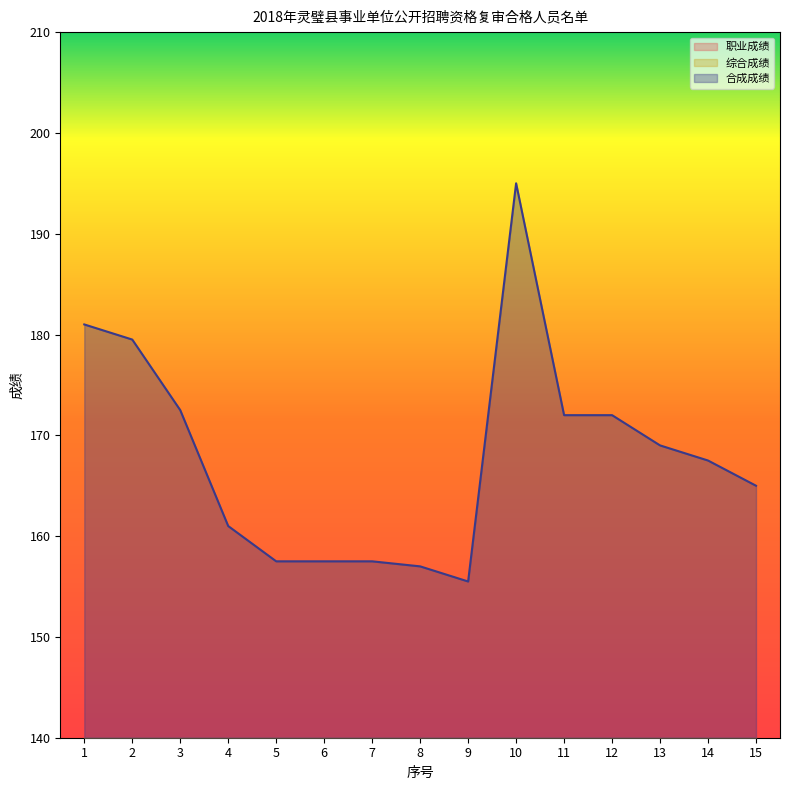

Which series has the largest range (max minus min)?

合成成绩